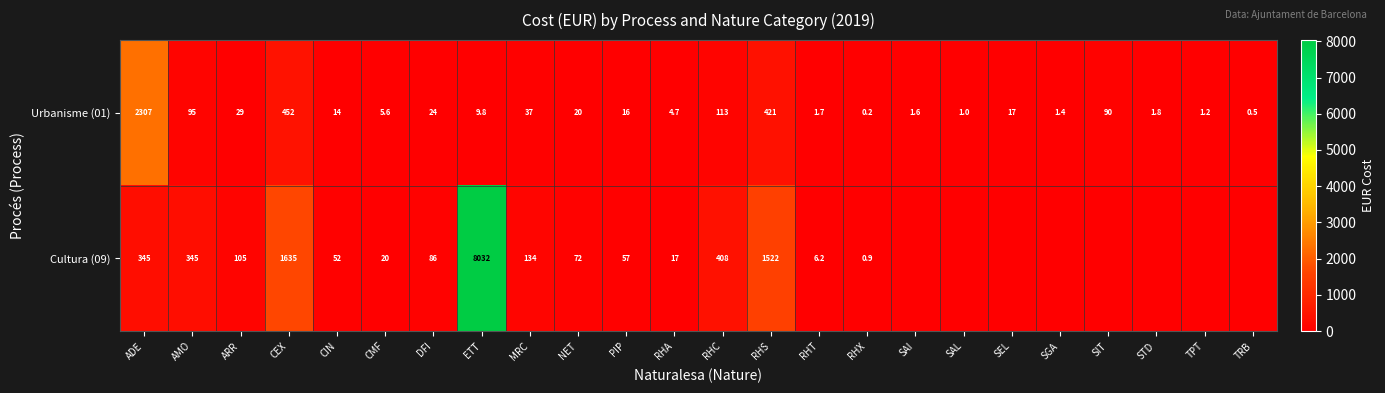

Between RHT and ETT, which is larger?

ETT